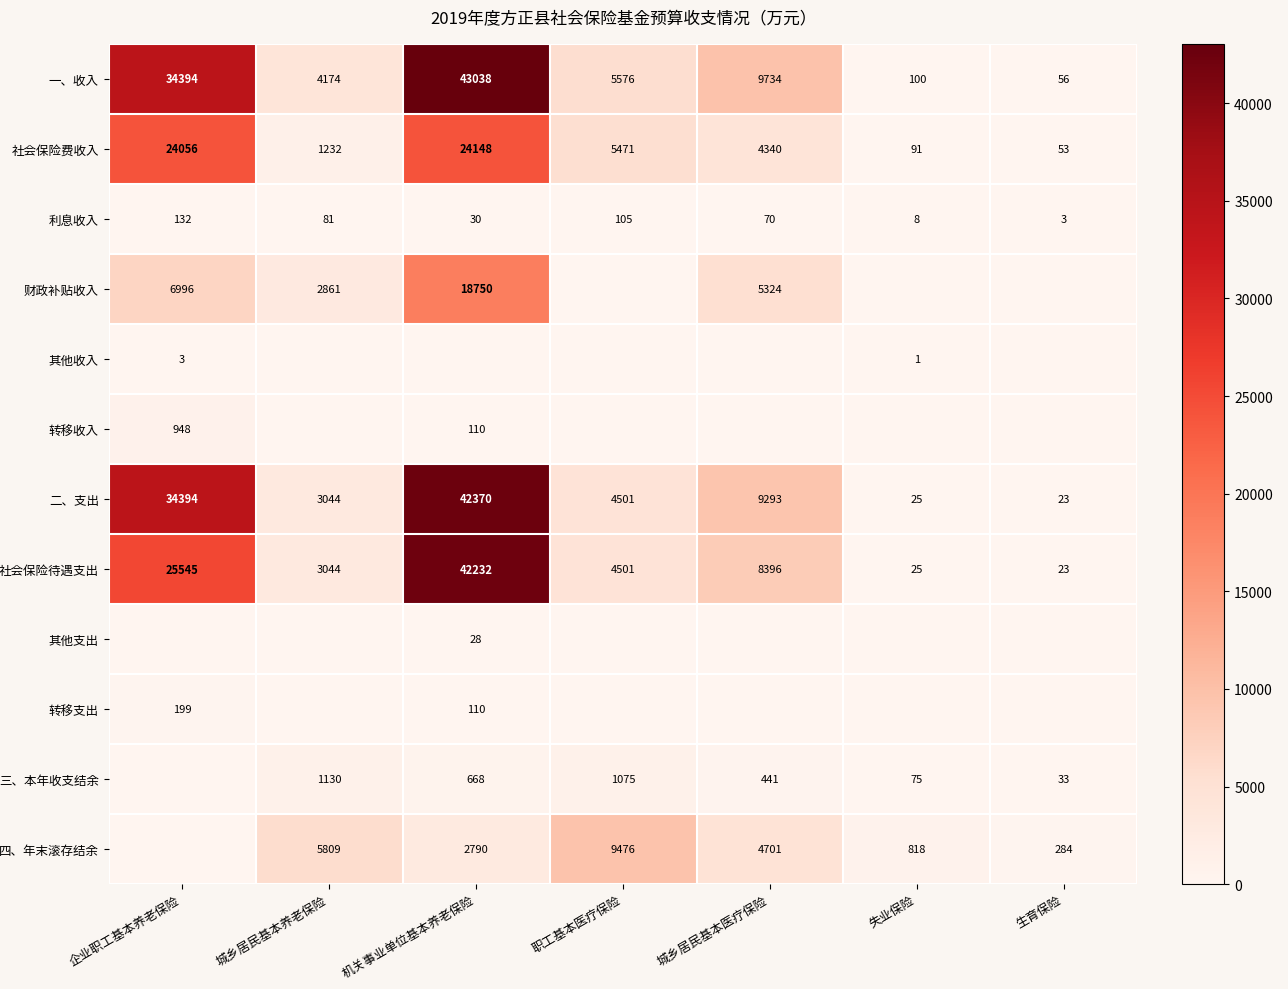

What is the total value across all series at 城乡居民基本医疗保险?

42299